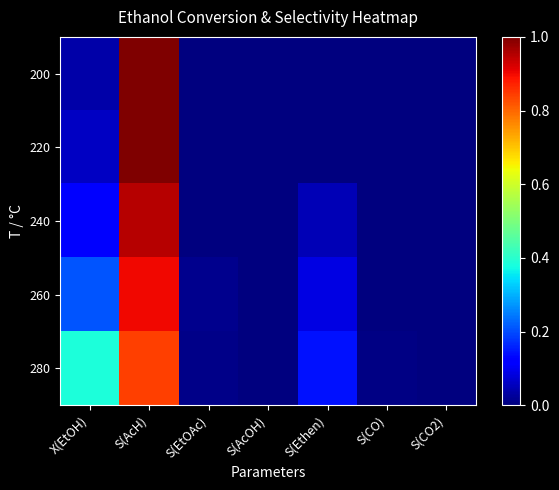

Which series has the largest total across all categories?

280